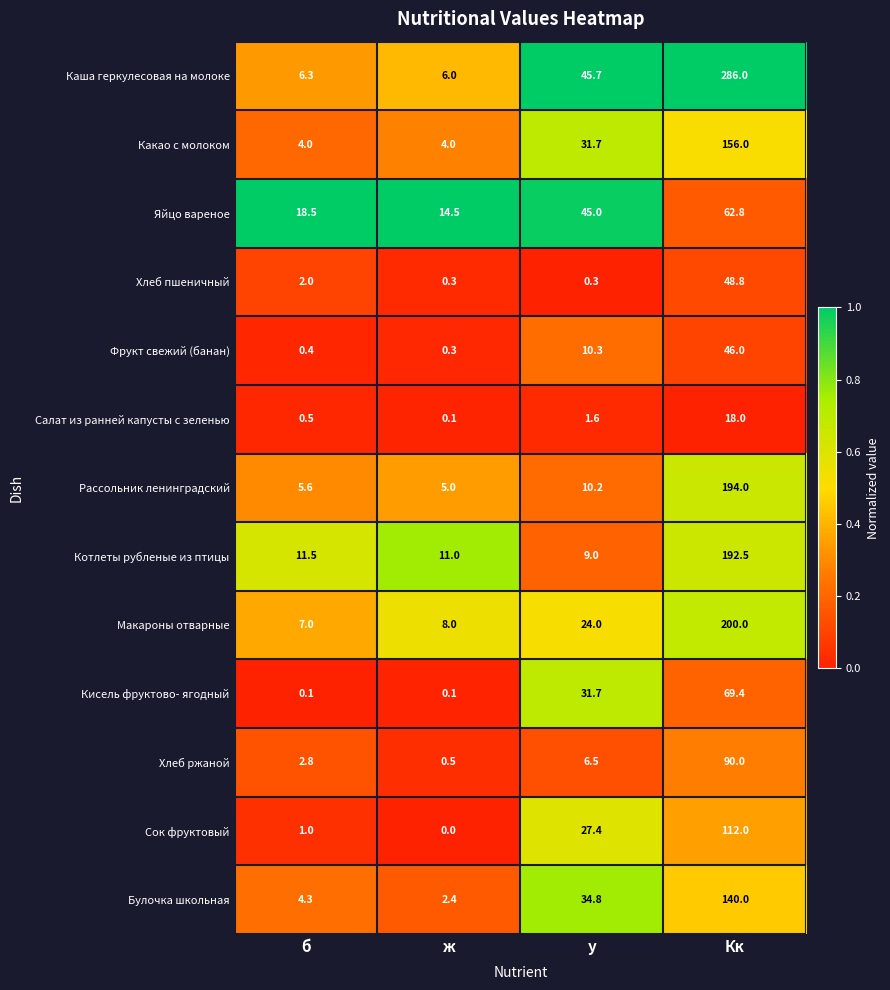

What is the difference between the Какао с молоком values at ж and Кк?

152.0